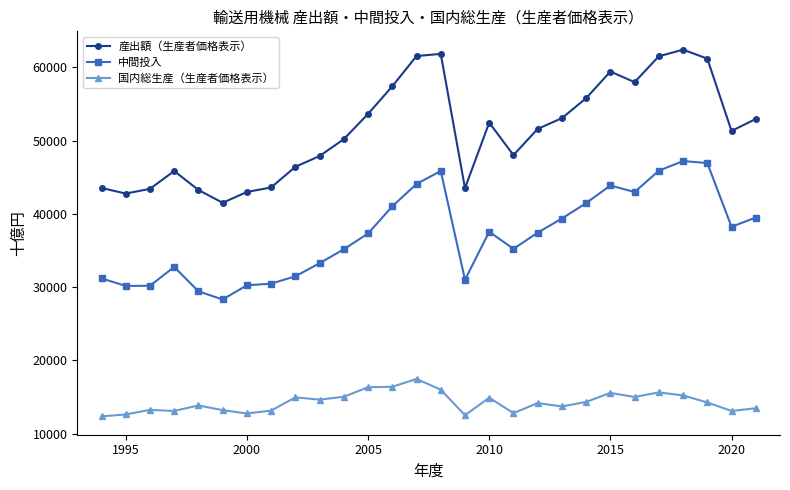

What is the value of the 国内総生産（生産者価格表示） point at the 15th from the left?

15987.7